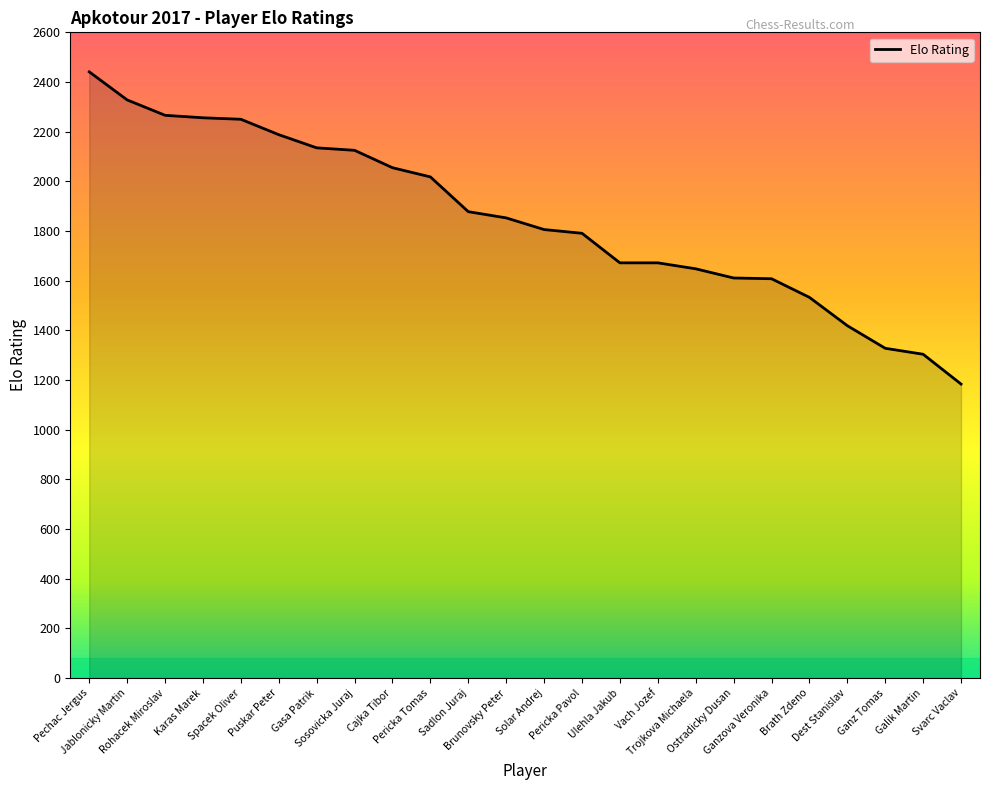

What is the difference between the values at Ganzova Veronika and Rohacek Miroslav?

658